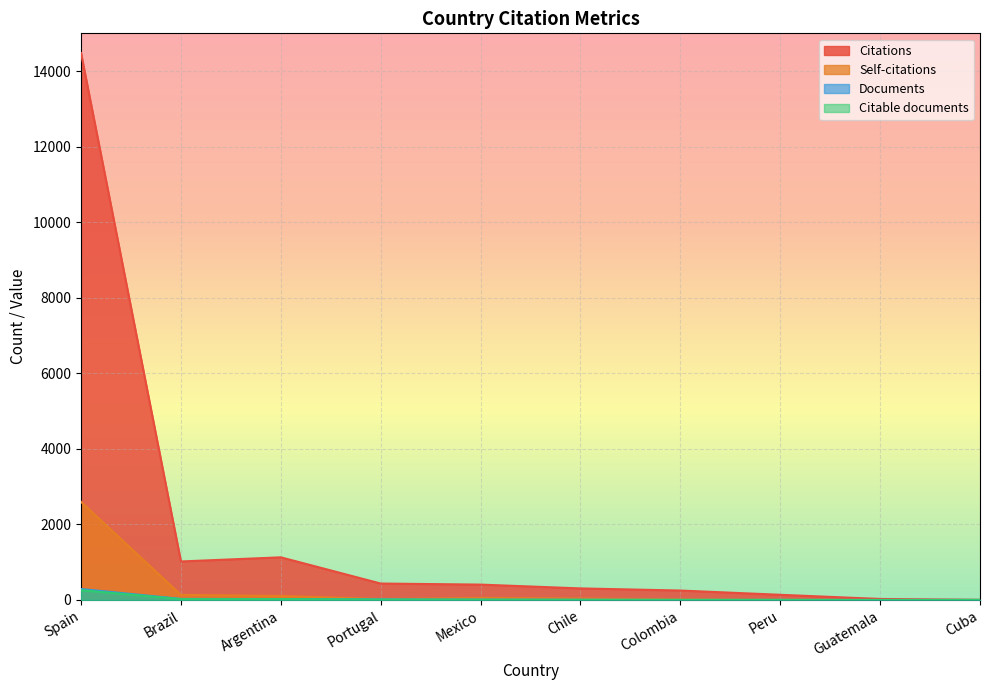

At which label is Citable documents closest to 129?

Brazil